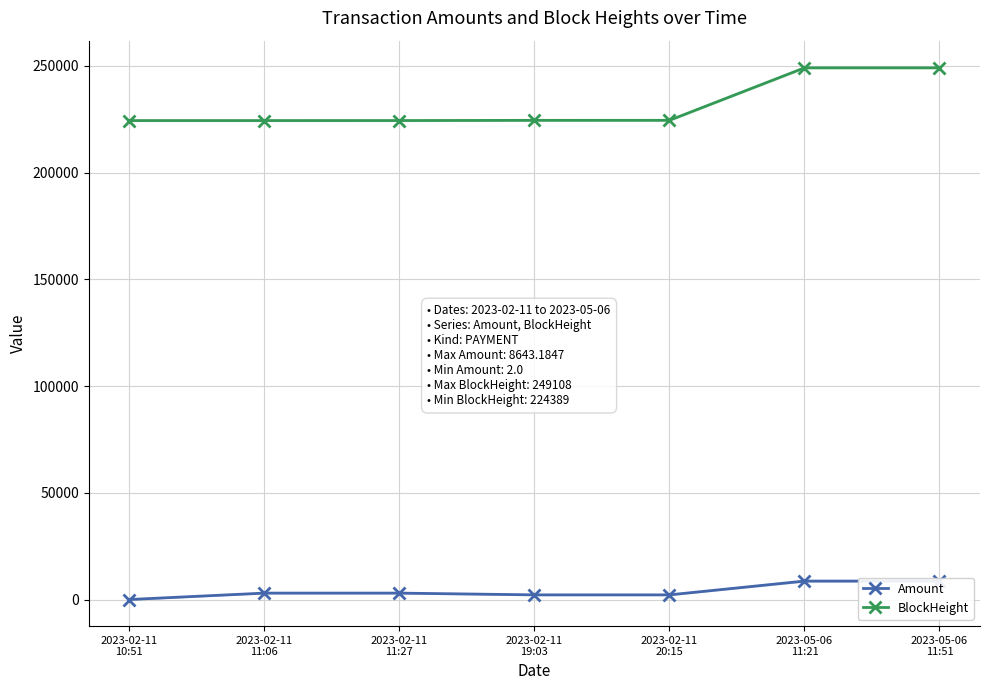

Which has a higher value, 2023-02-11
10:51 or 2023-02-11
11:27?

2023-02-11
11:27